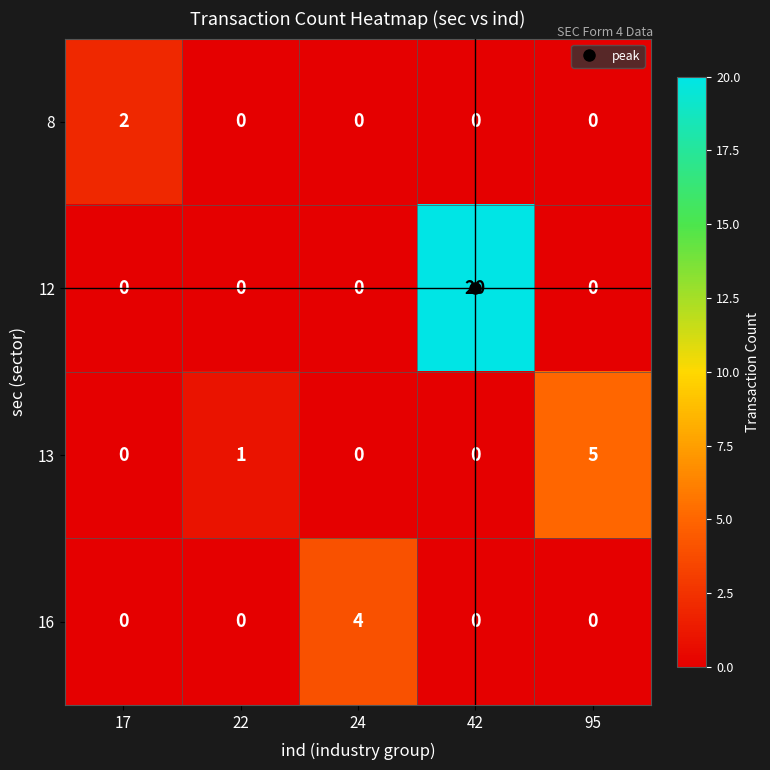

What is the average value of the 12 series?

4